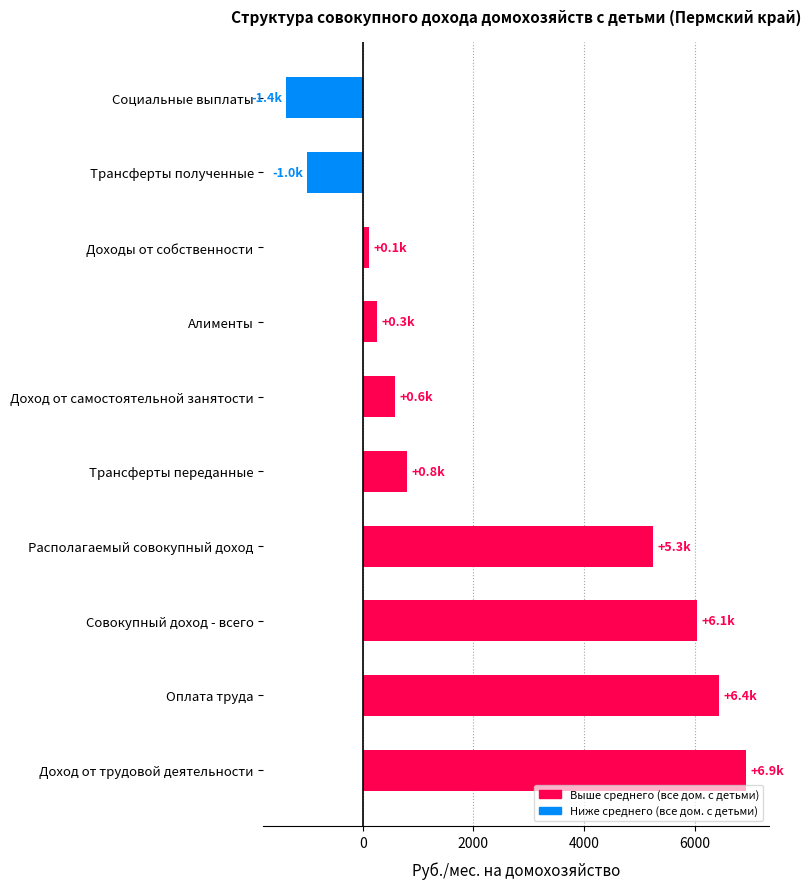

The chart shows a value of 9267.5 at Располагаемый совокупный доход. True or false?

False